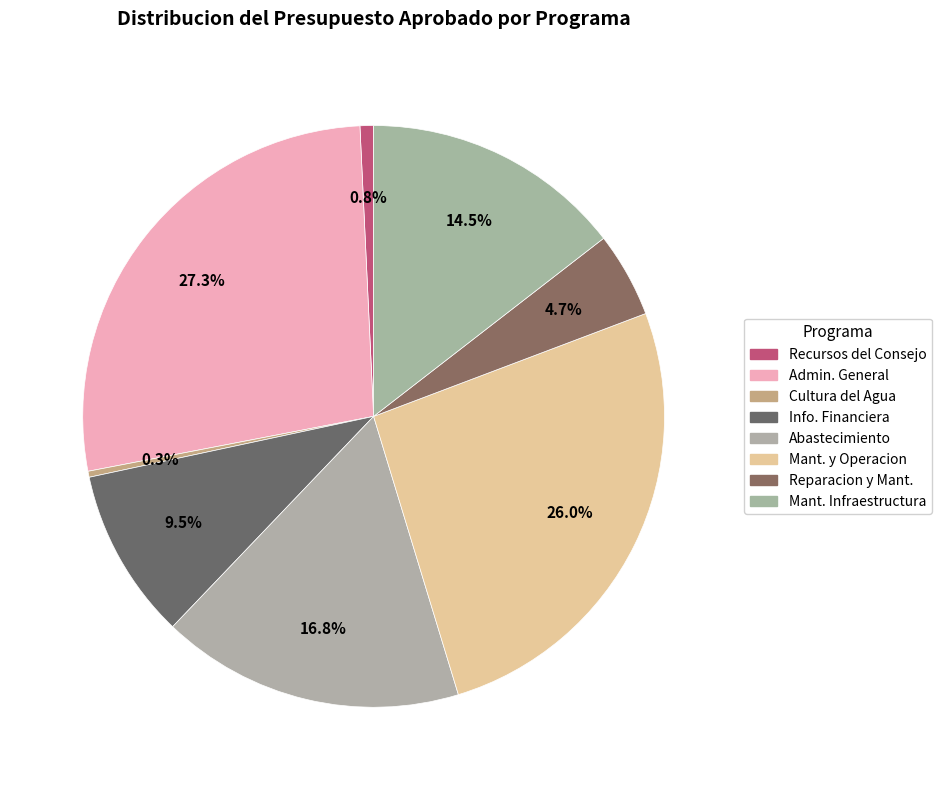

Is there a majority slice in this chart?

No